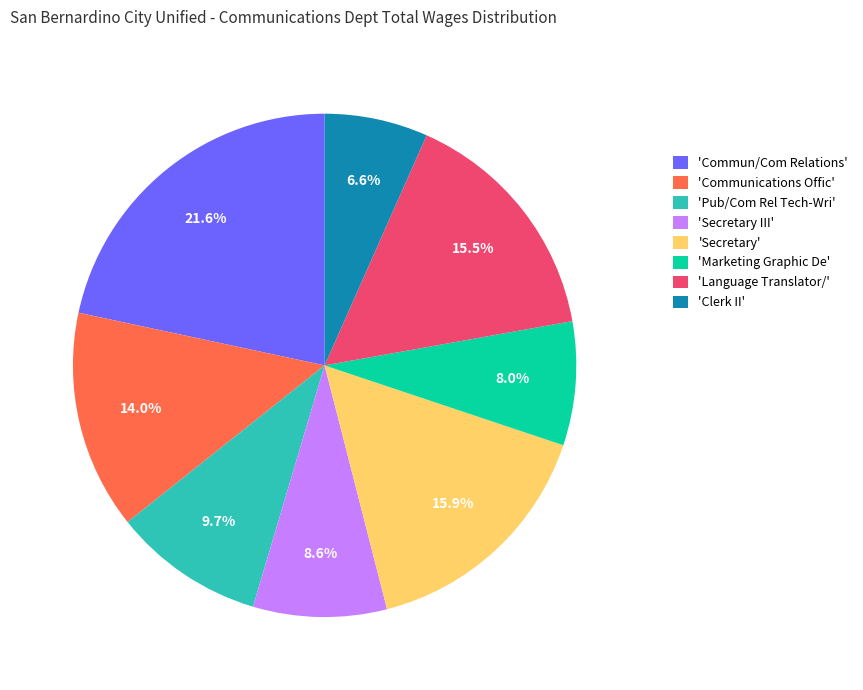

Does any single category account for the majority?

No